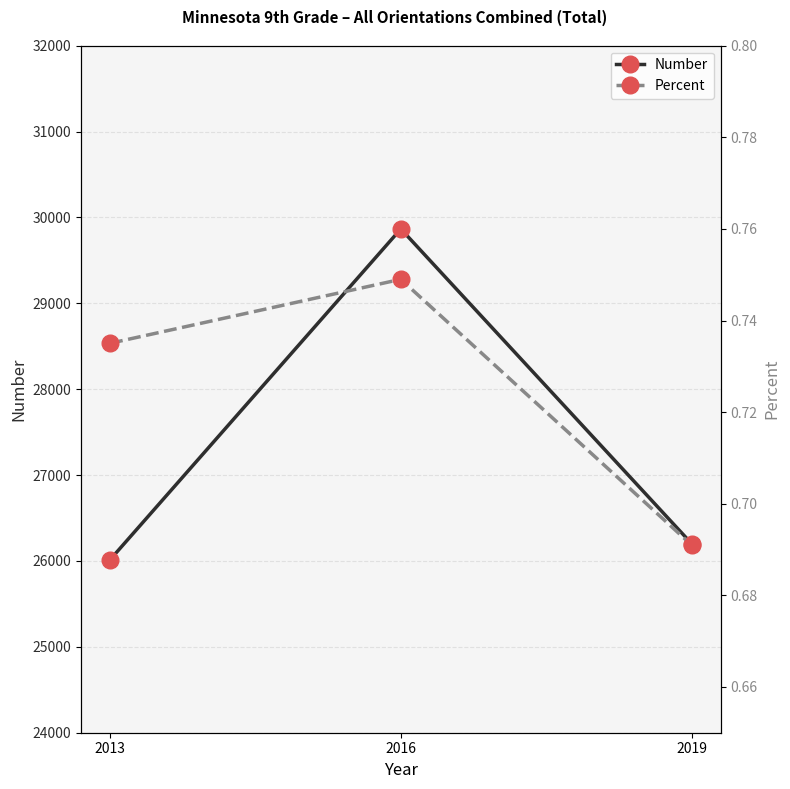

What are all the series names shown in the legend?

Number, Percent